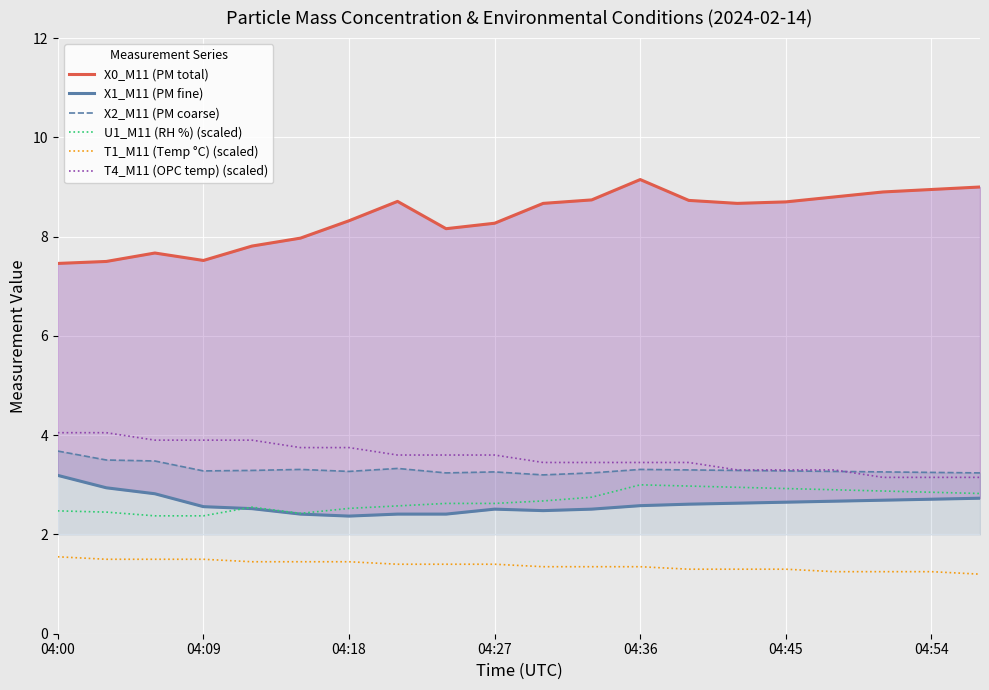

The value of U1_M11 (RH %) (scaled) at 04:27 is 2.6. True or false?

True